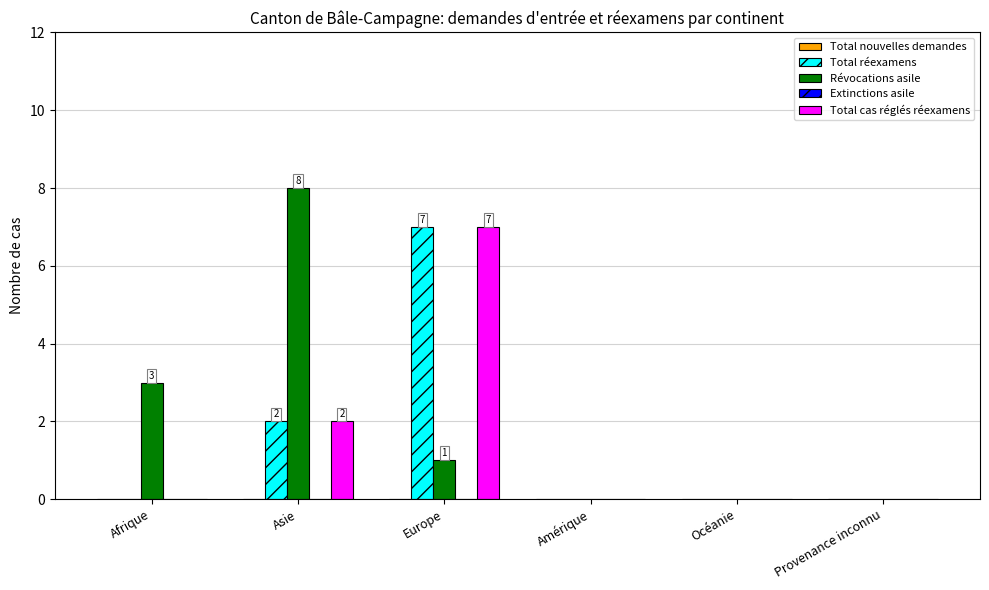

What is the difference between the Total réexamens values at Afrique and Europe?

7